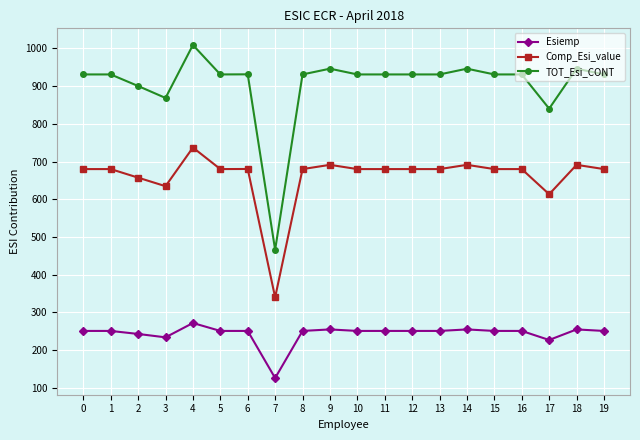

The Esiemp series shows 251.0 at 16. True or false?

True